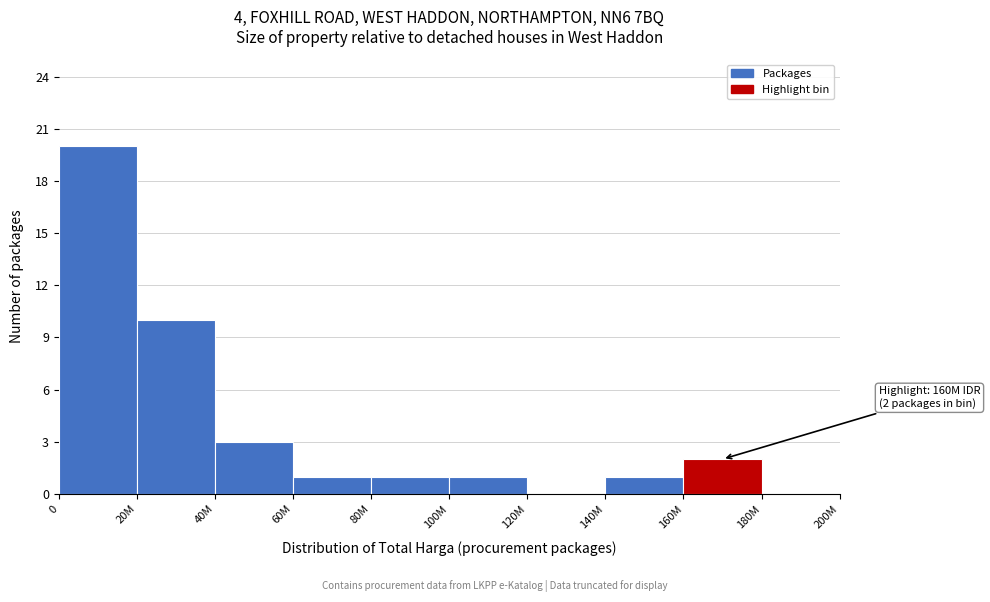

Reading left to right, what are all the values shown in this chart?

0=20	20M=10	40M=3	60M=1	80M=1	100M=1	120M=0	140M=1	160M=2	180M=0